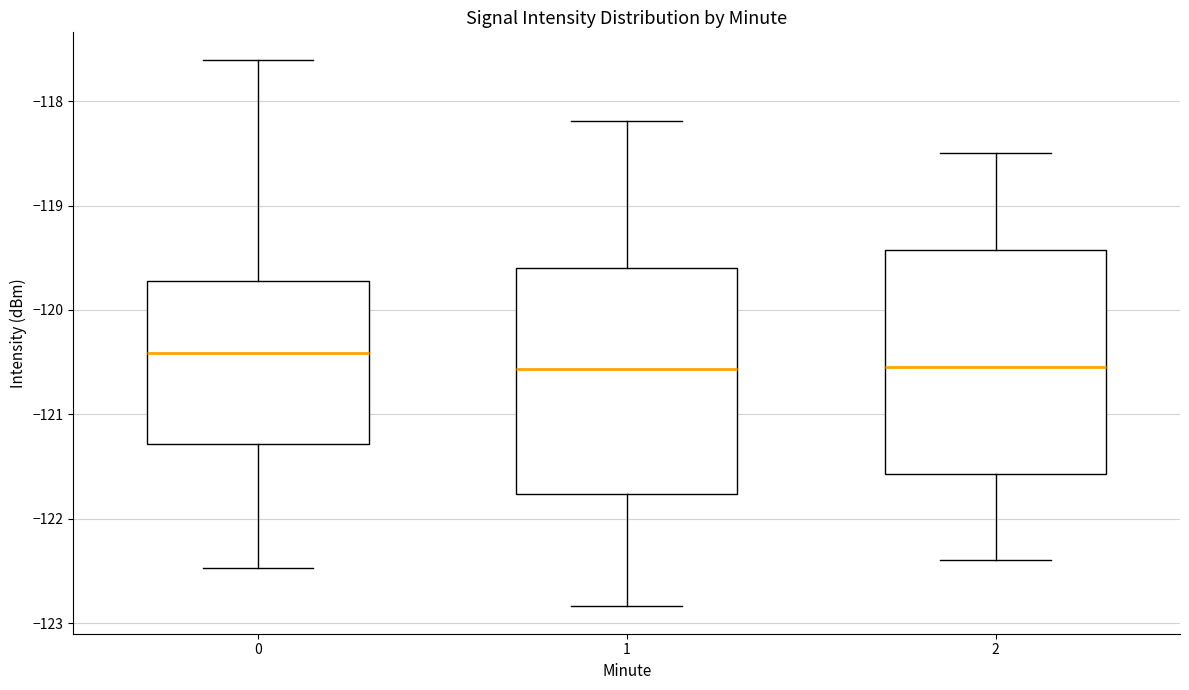

Reading left to right, transcribe this box plot: for each box, give where its median line is, the range the box spans, and where its two whiskers end, as read against the y-axis. The values are not printed on the chart, so give them approximately, as read against the axis.

0: median -120.4, box -121.3 to -119.7, whiskers -122.5 to -117.6
1: median -120.6, box -121.8 to -119.6, whiskers -122.8 to -118.2
2: median -120.5, box -121.6 to -119.4, whiskers -122.4 to -118.5